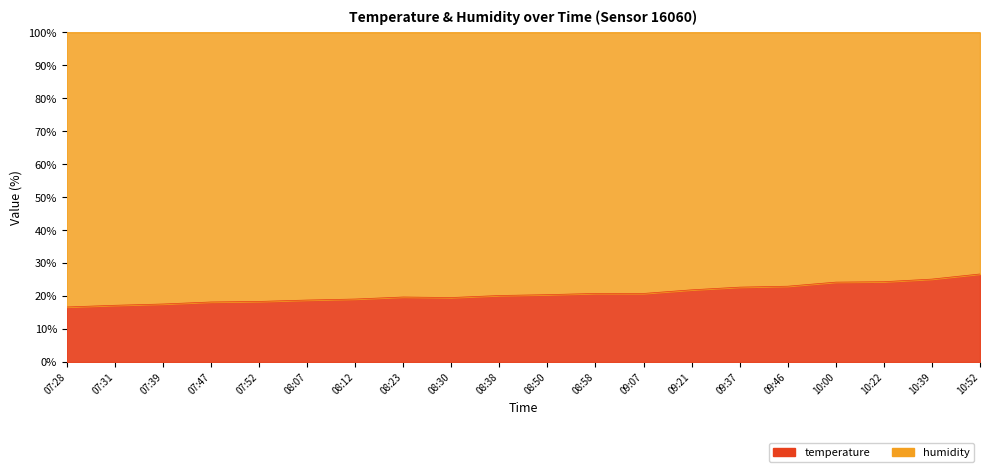

The value at 08:12 is 26.1. True or false?

False